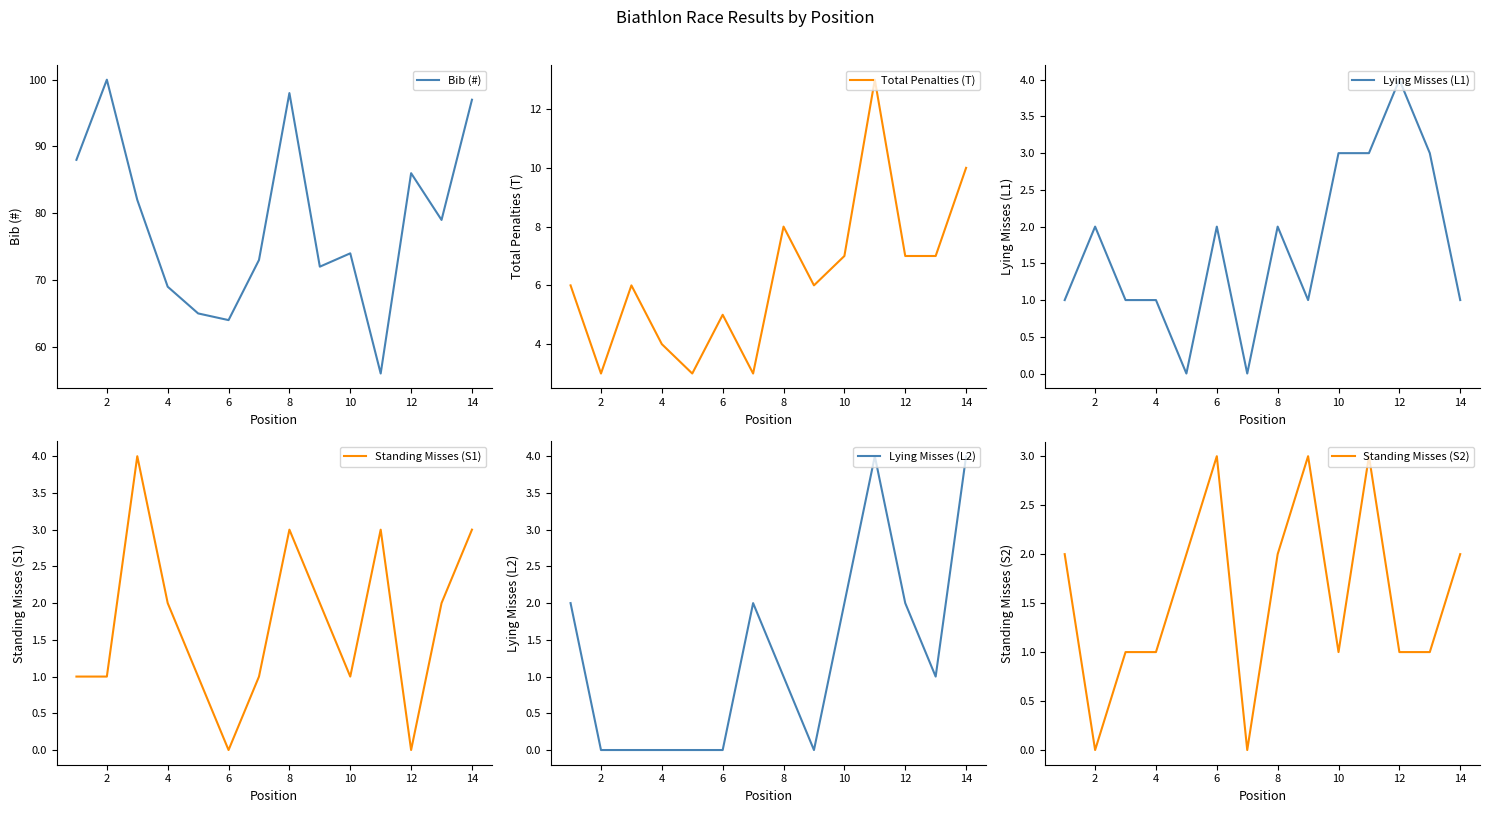

Does the chart have visible grid lines?

No